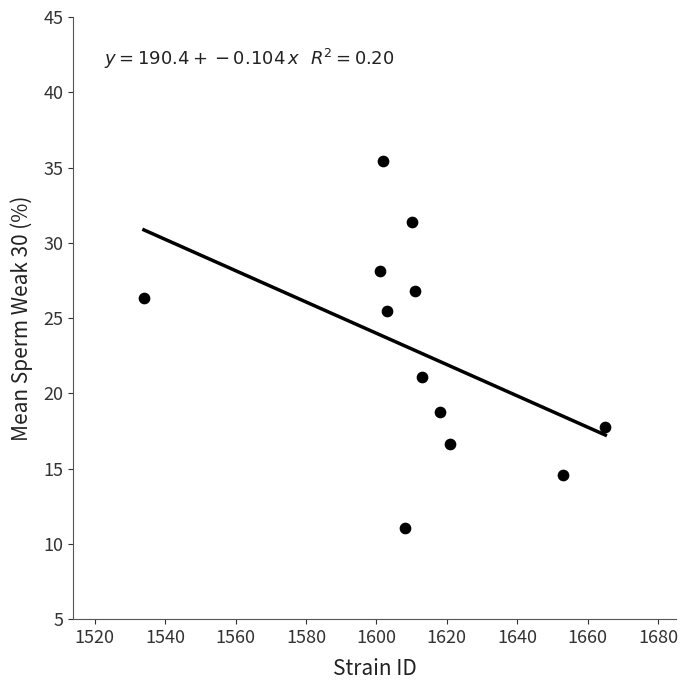

What Y value in the scatter plot is closest to 23?

21.1